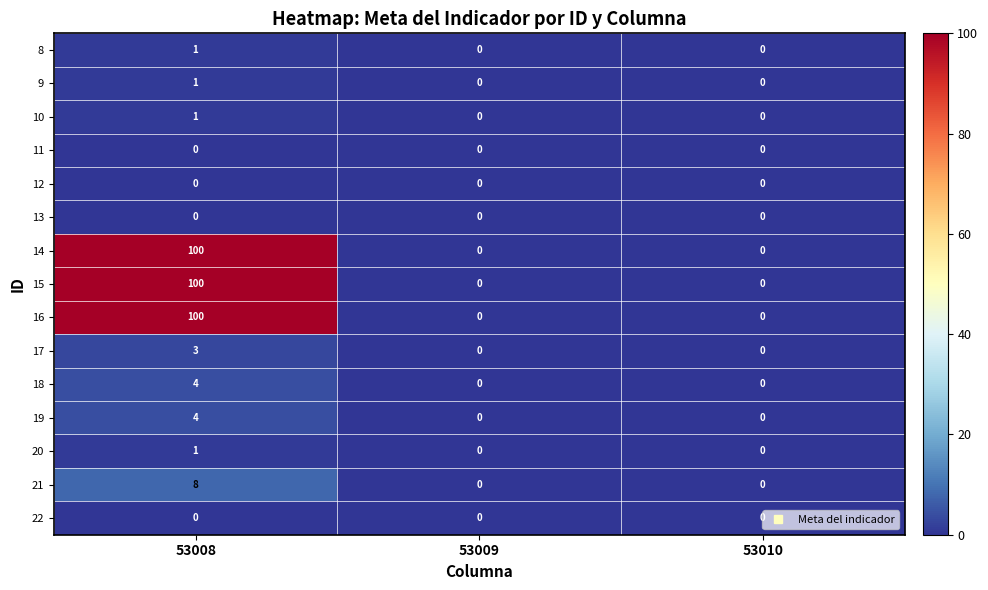

Which series has the widest spread of values?

14